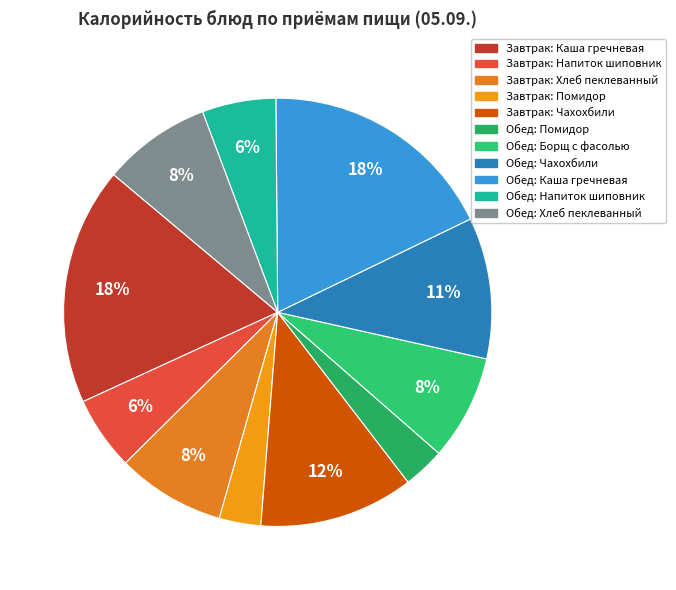

How many segments does this pie chart have?

11